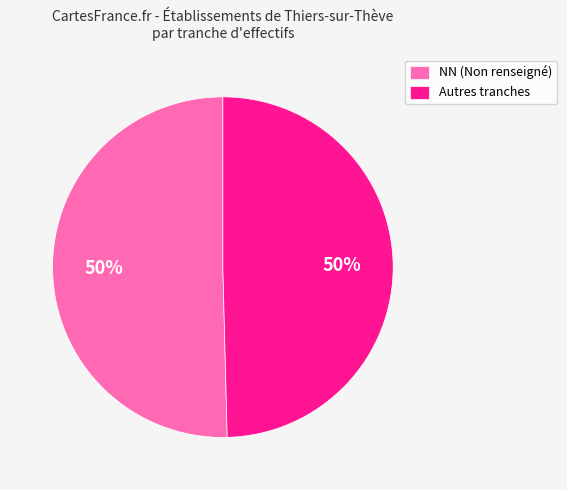

The Autres tranches slice represents 36% of the pie. True or false?

False